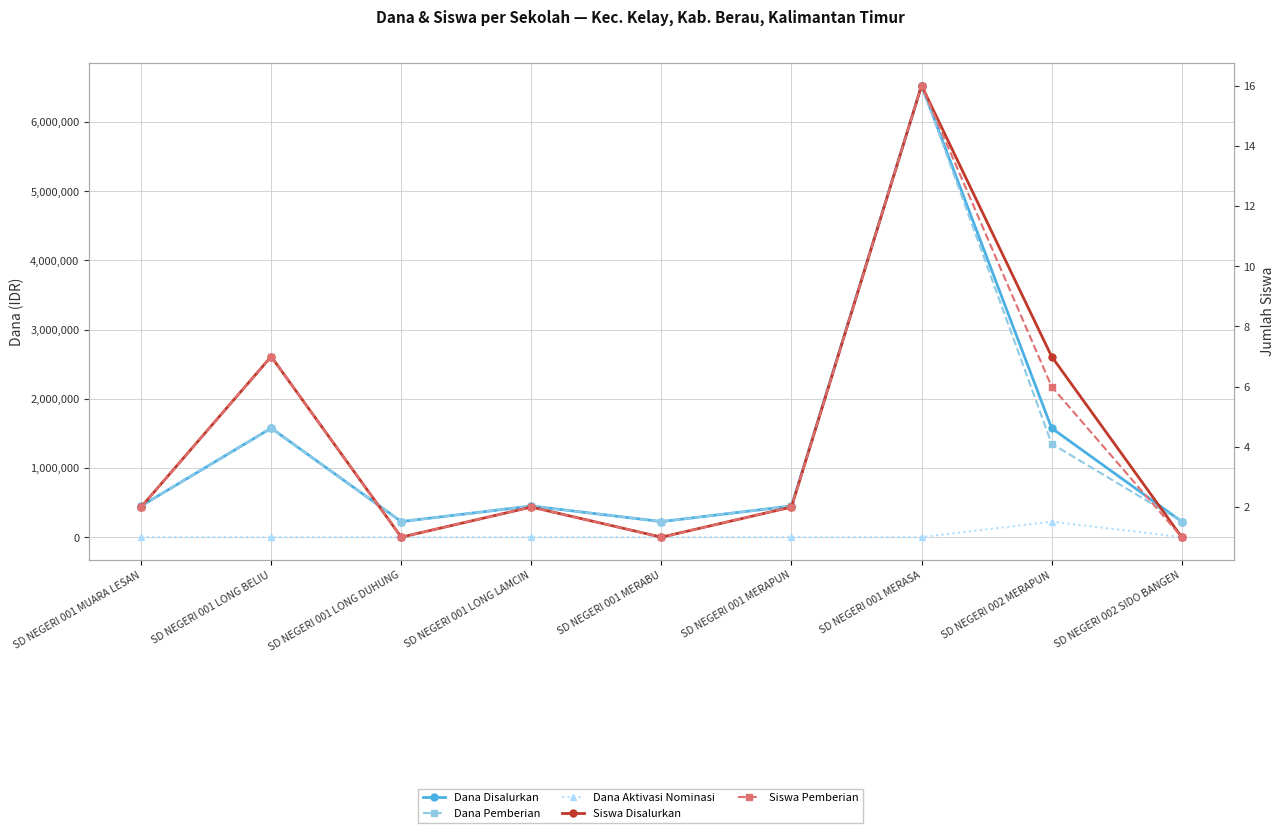

Reading left to right, list all the values displayed in this chart.

Dana Disalurkan: 450000	1575000	225000	450000	225000	450000	6525000	1575000	225000
Dana Pemberian: 450000	1575000	225000	450000	225000	450000	6525000	1350000	225000
Dana Aktivasi Nominasi: 0	0	0	0	0	0	0	225000	0
Siswa Disalurkan: 2	7	1	2	1	2	16	7	1
Siswa Pemberian: 2	7	1	2	1	2	16	6	1